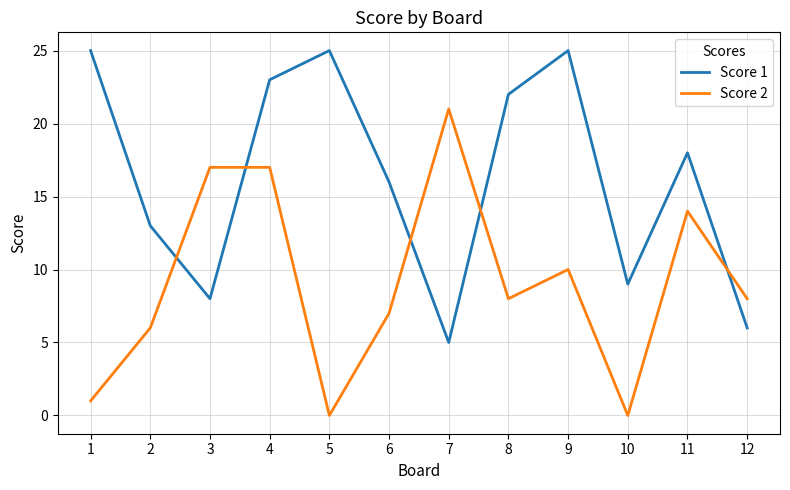

The value of Score 2 at 11 is 14. True or false?

True